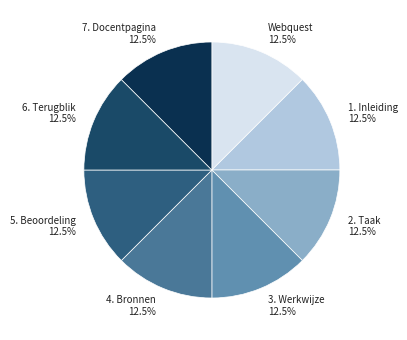

Does 1. Inleiding represent more than half of the total?

No